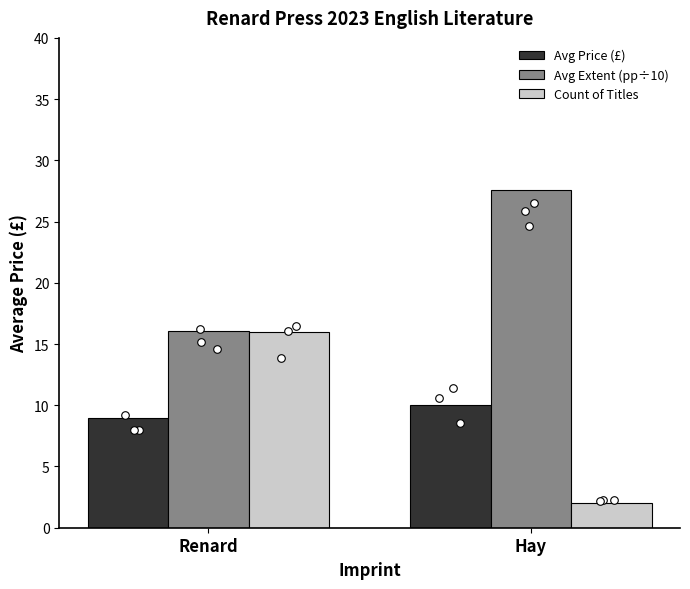

Is the value of Count of Titles at Renard greater than the value of Avg Extent (pp÷10) at Hay?

No